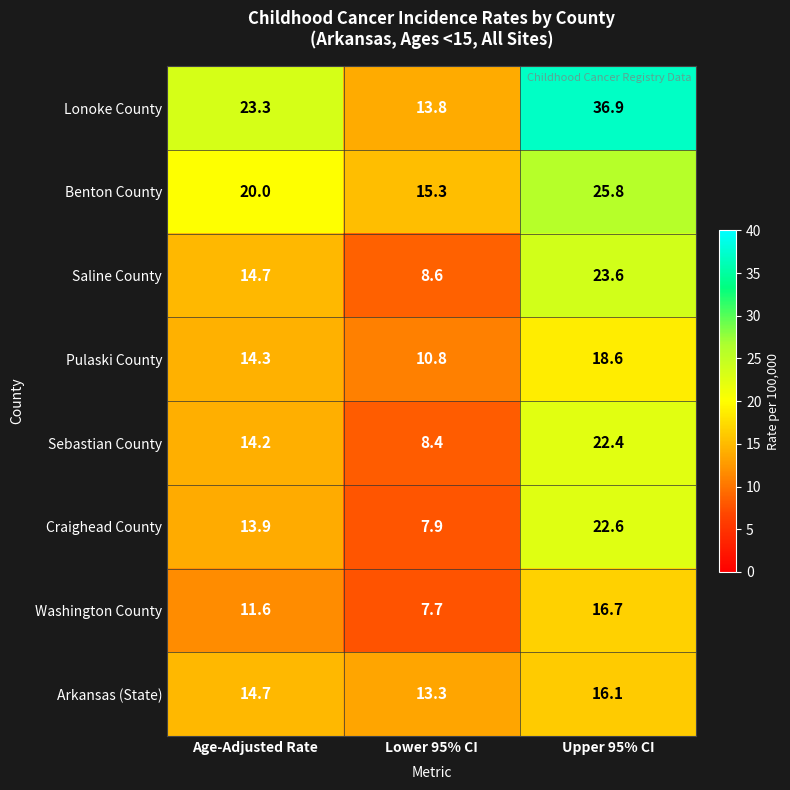

Rank the series at Lower 95% CI from highest to lowest value.

Benton County, Lonoke County, Arkansas (State), Pulaski County, Saline County, Sebastian County, Craighead County, Washington County